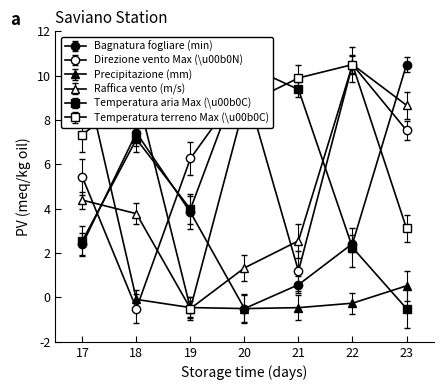

Is the value of Raffica vento (m/s) at 17 greater than the value of Temperatura terreno Max (\u00b0C) at 22?

No